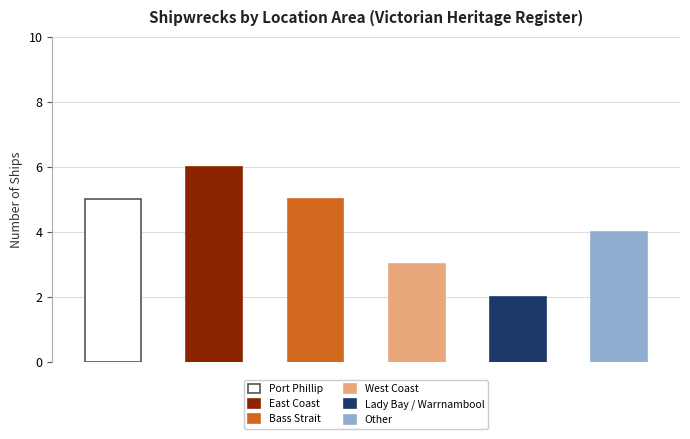

How many data points are less than 5?

3